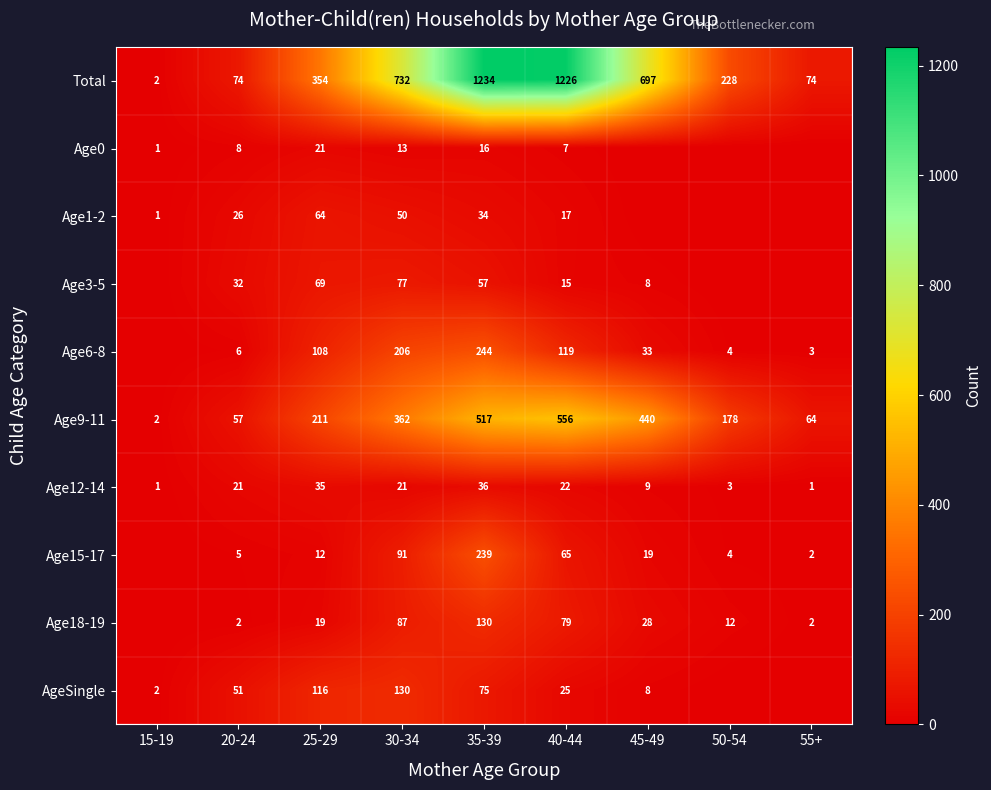

Read the Total value at 25-29.

354